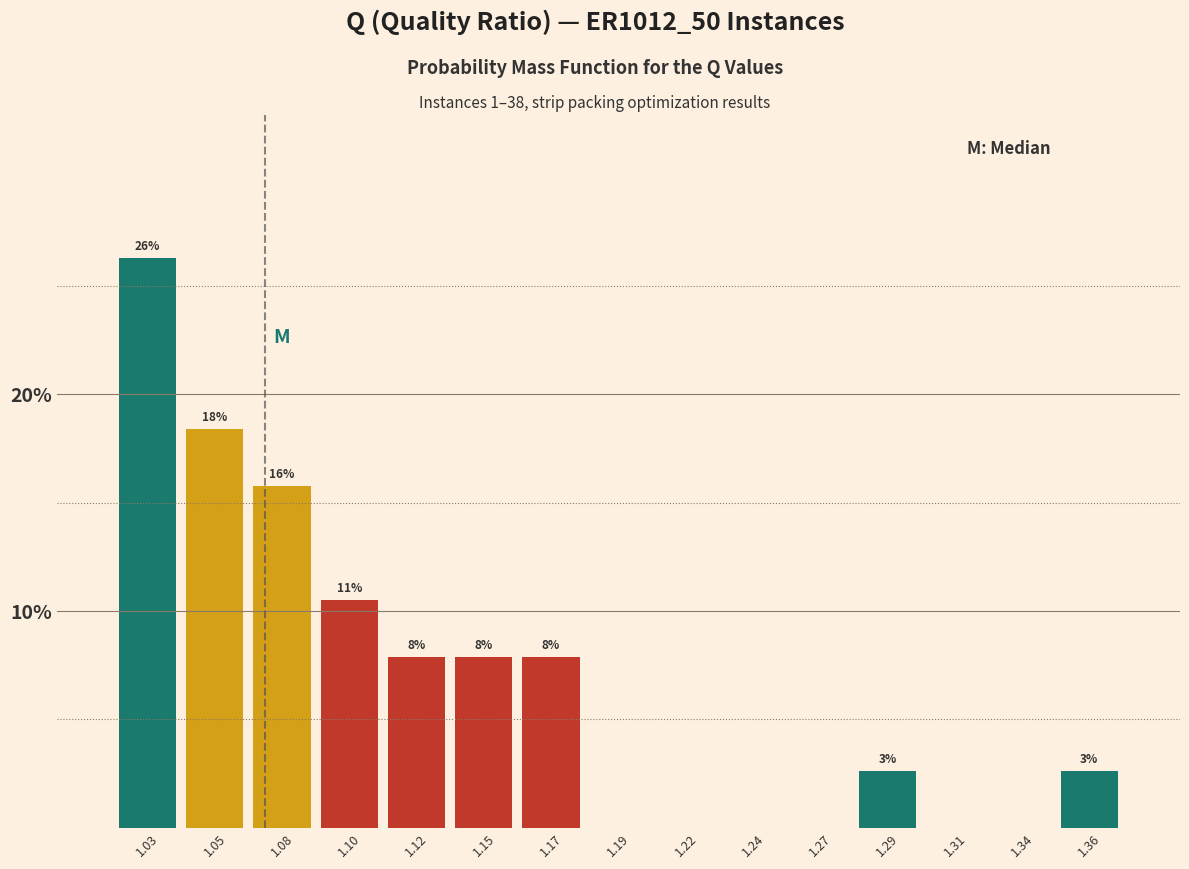

Are the bars horizontal?

No